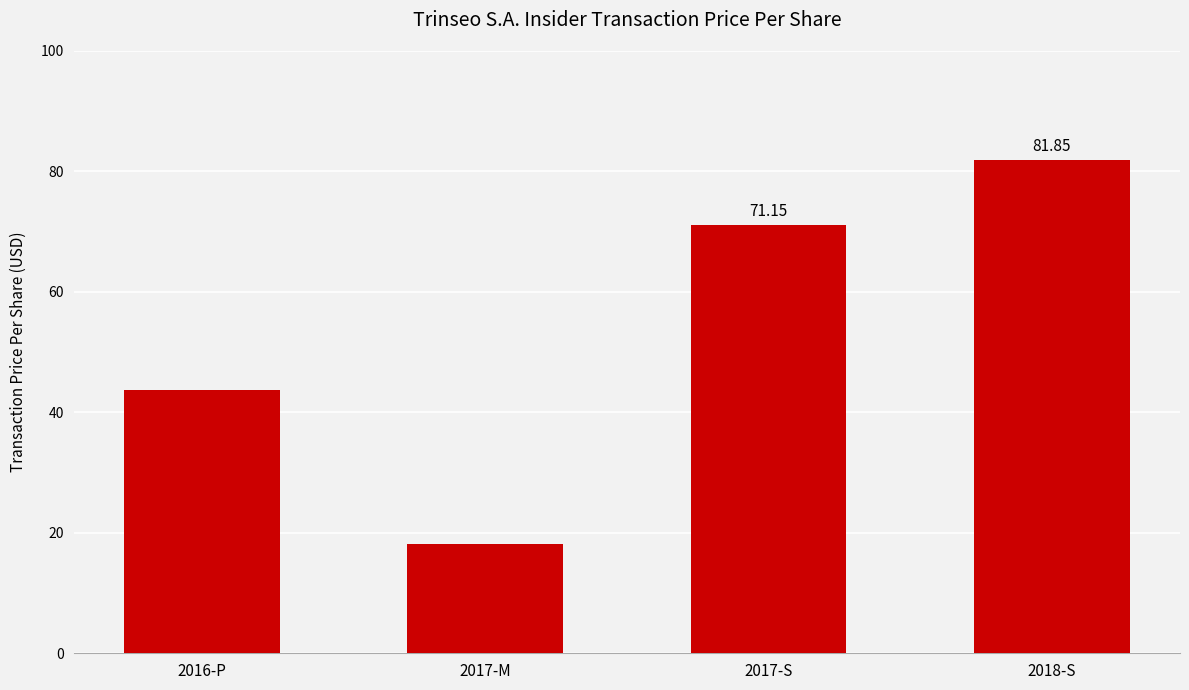

Rank the categories by value from highest to lowest.

2018-S, 2017-S, 2016-P, 2017-M